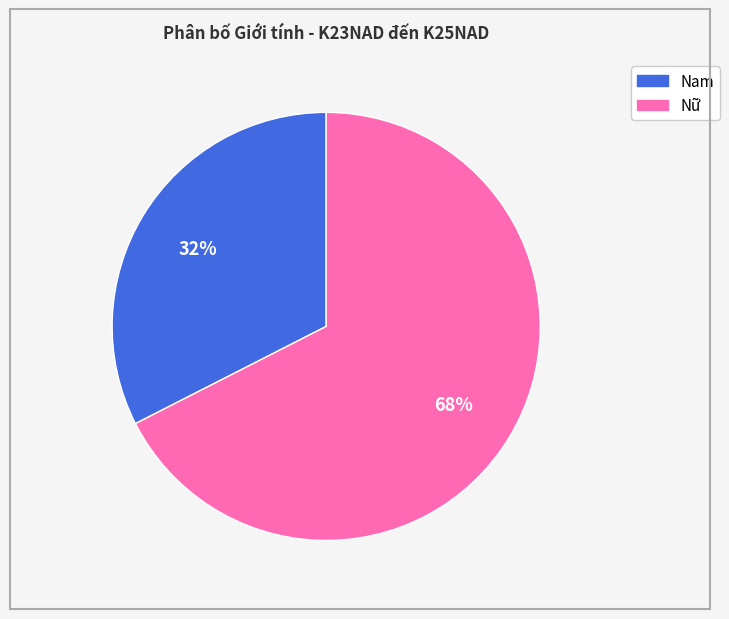

To the nearest percent, what is the combined percentage of Nam and Nữ?

100%